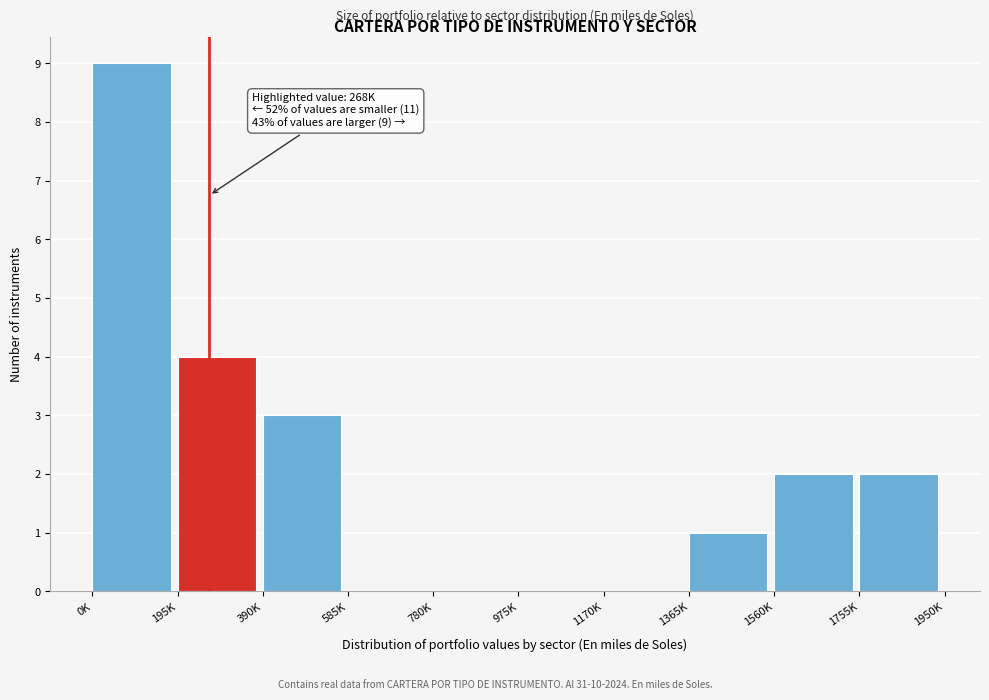

Reading right to left, list all the values displayed in this chart.

1755K=2	1560K=2	1365K=1	1170K=0	975K=0	780K=0	585K=0	390K=3	195K=4	0K=9